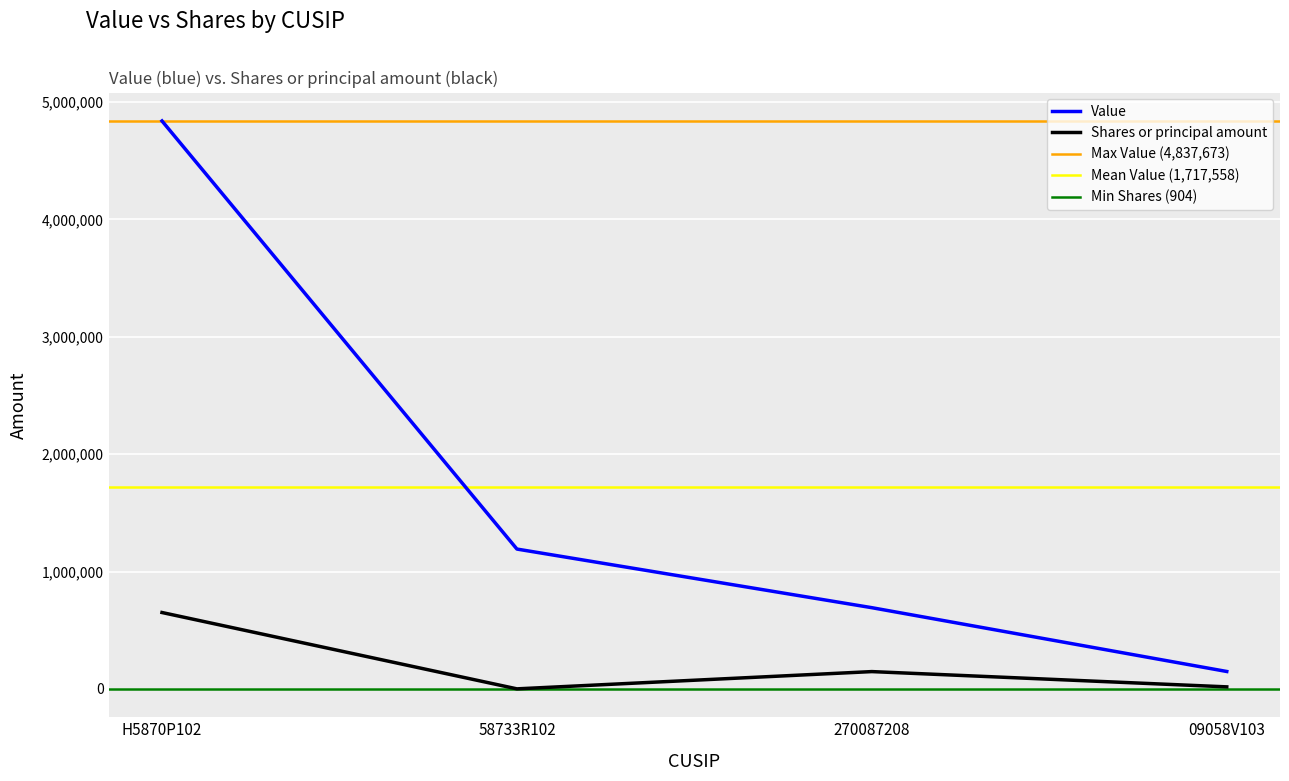

True or false: Shares or principal amount and Value intersect in this chart.

False